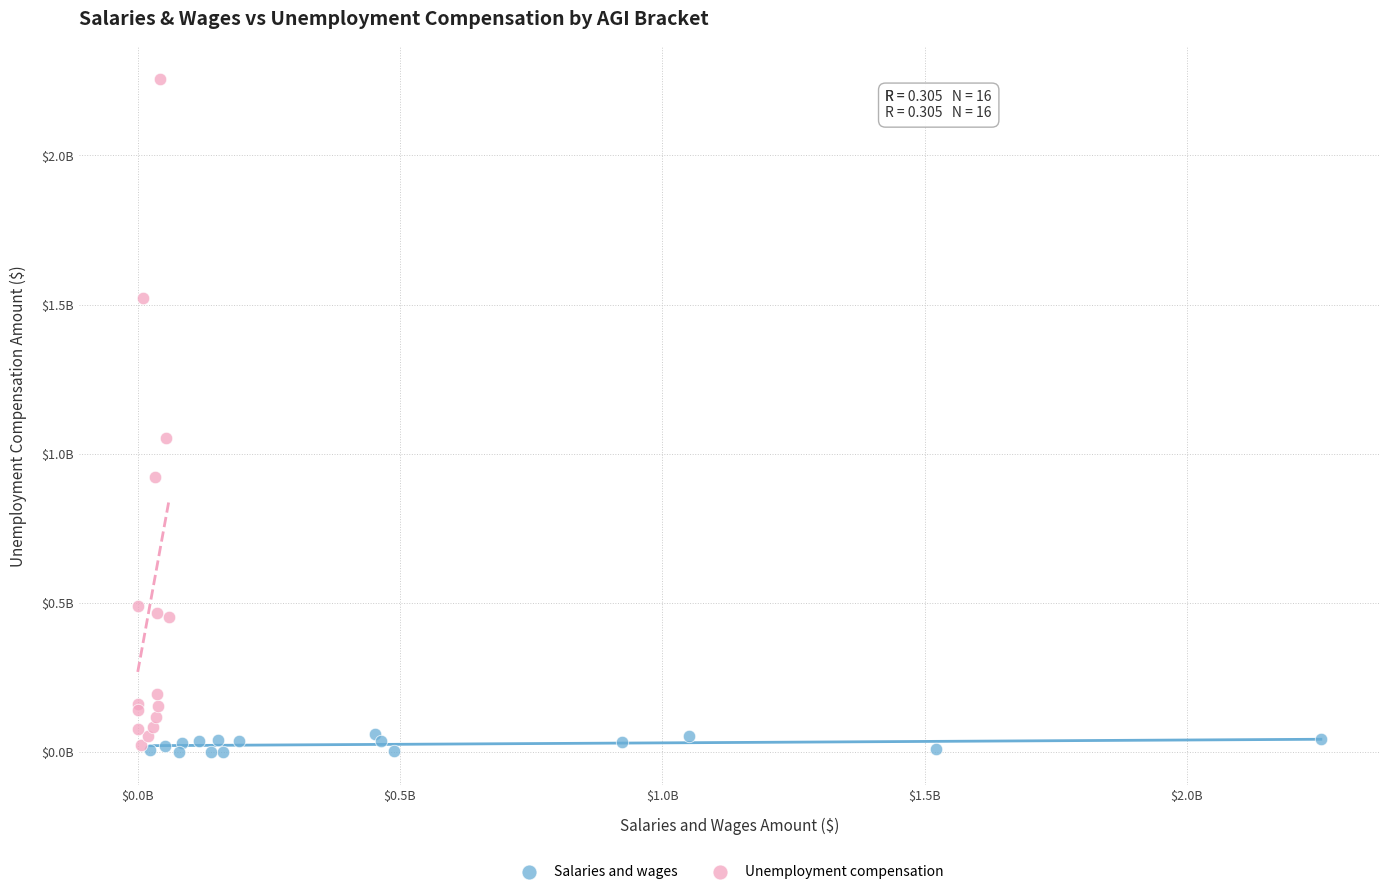

Which series reaches the minimum Y coordinate?

Salaries and wages